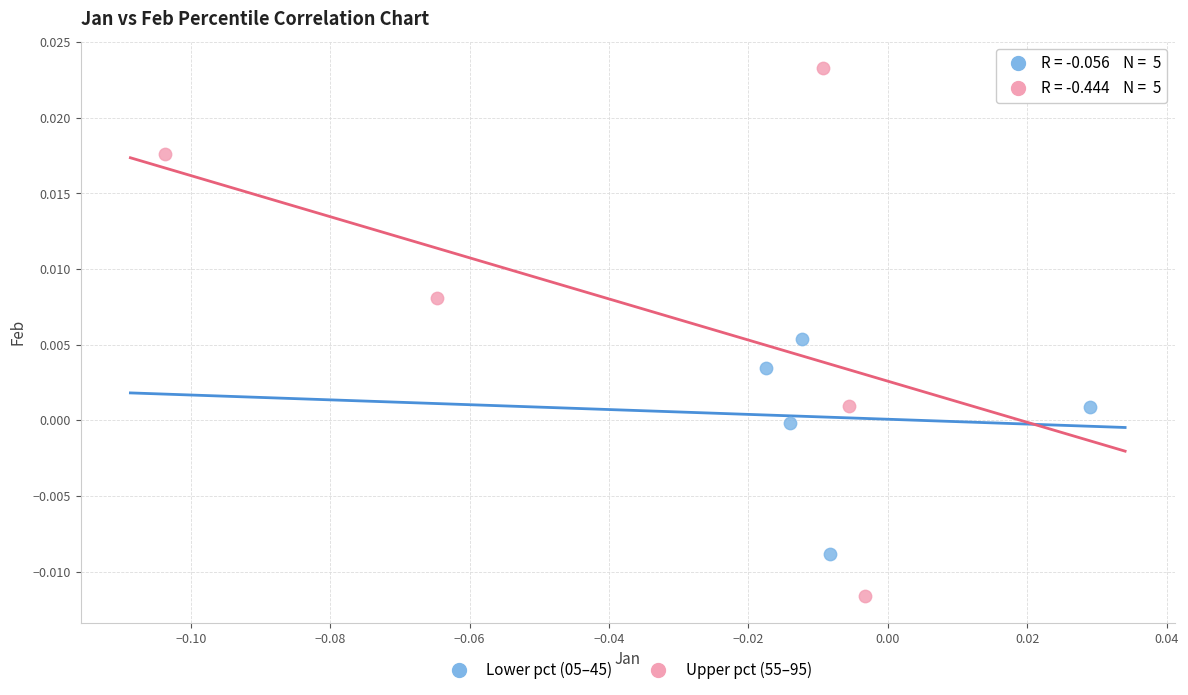

Which series has the widest spread of Y values?

Upper pct (55–95)